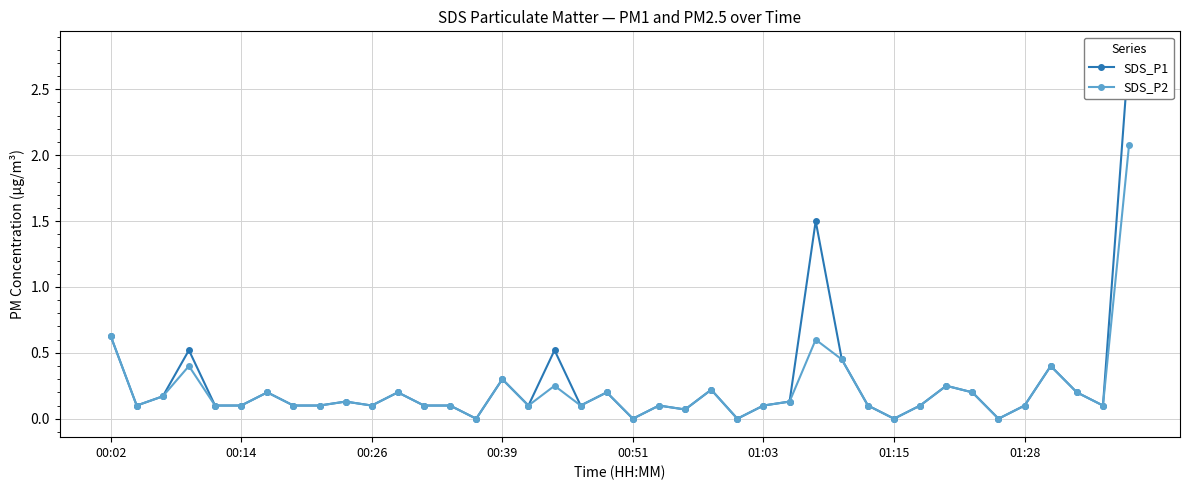

True or false: SDS_P2 and SDS_P1 cross at least once.

False